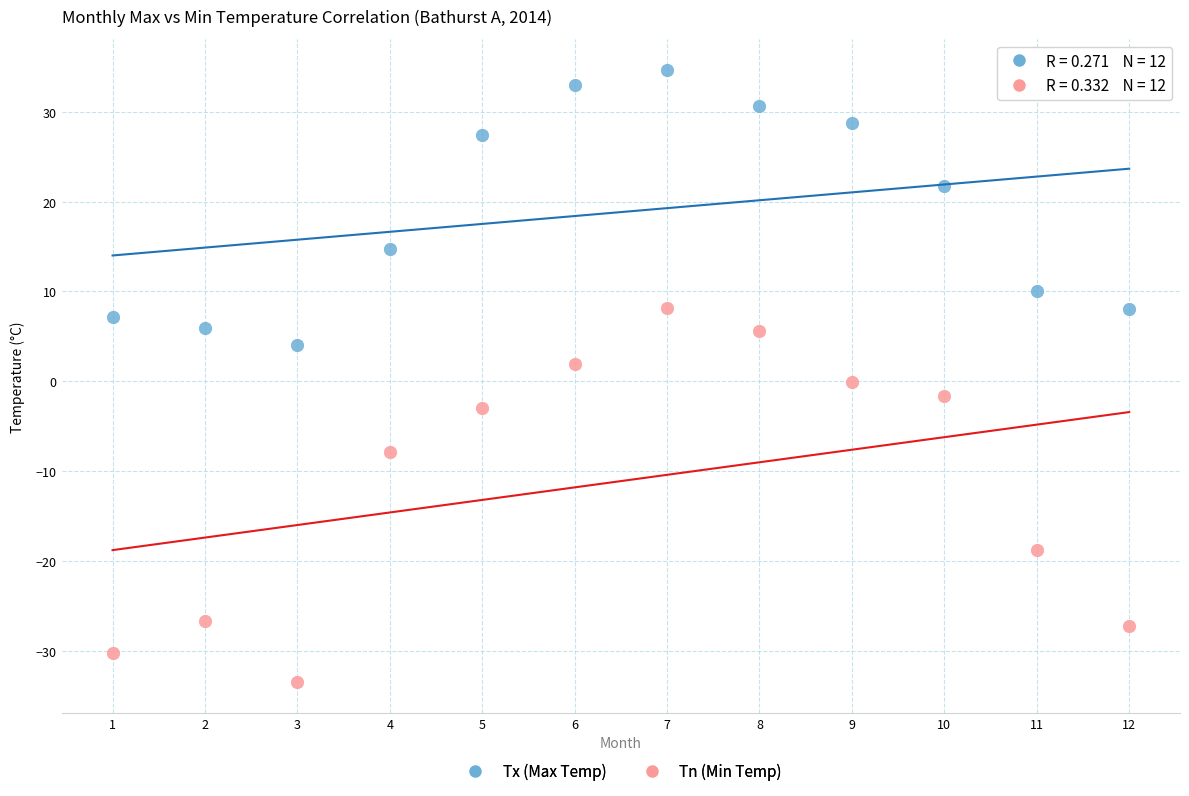

What are all the series names shown in the legend?

Tx (Max Temp), Tn (Min Temp)